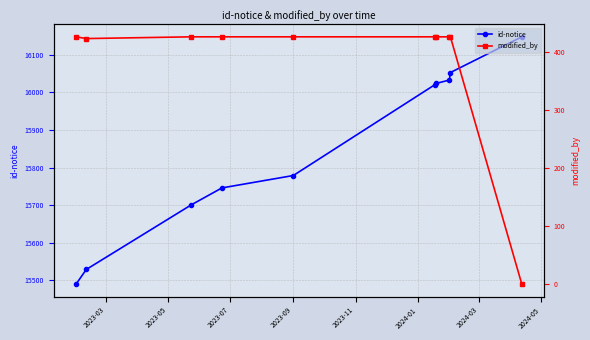

What is the minimum value for id-notice?

15490